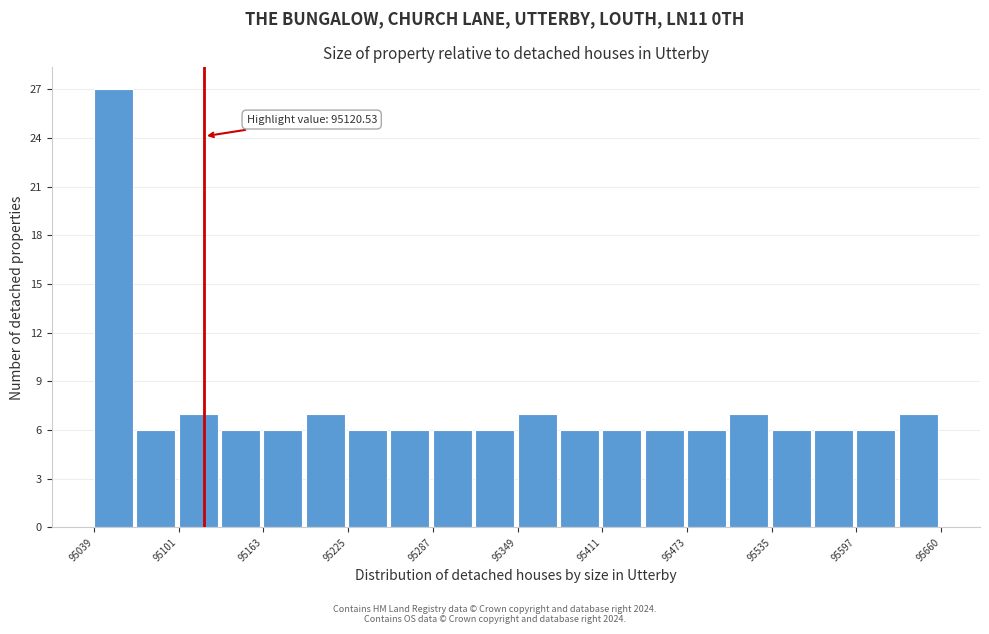

Read against the x-axis, roughly where is the centre of the tallest bar?

95050